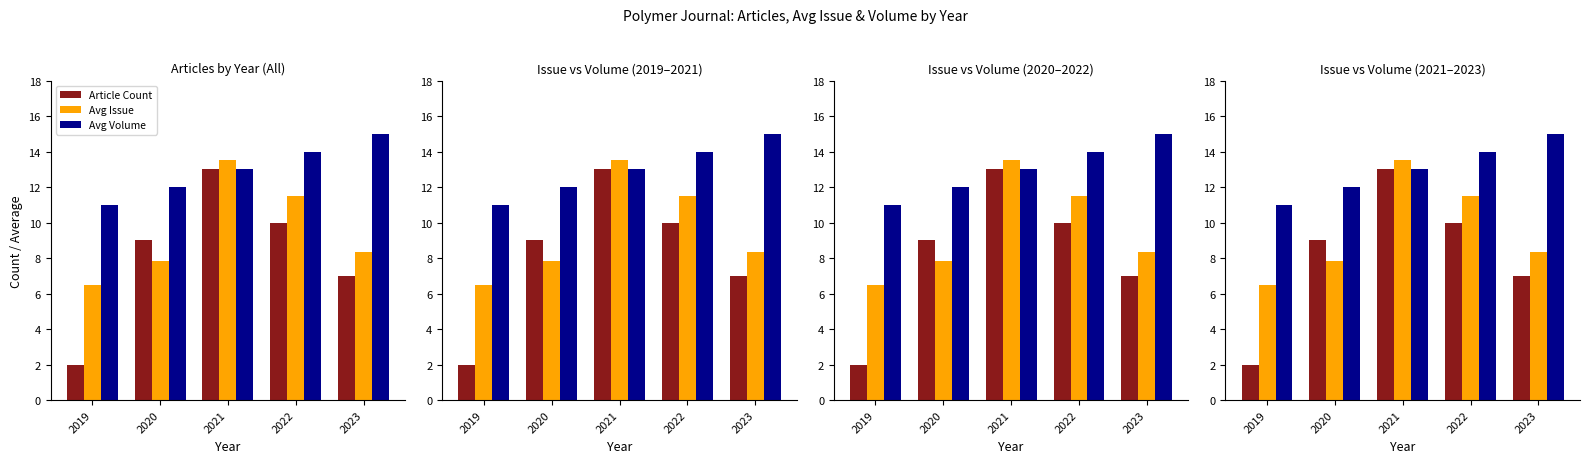

The Avg Issue series shows 17.5 at 2022. True or false?

False